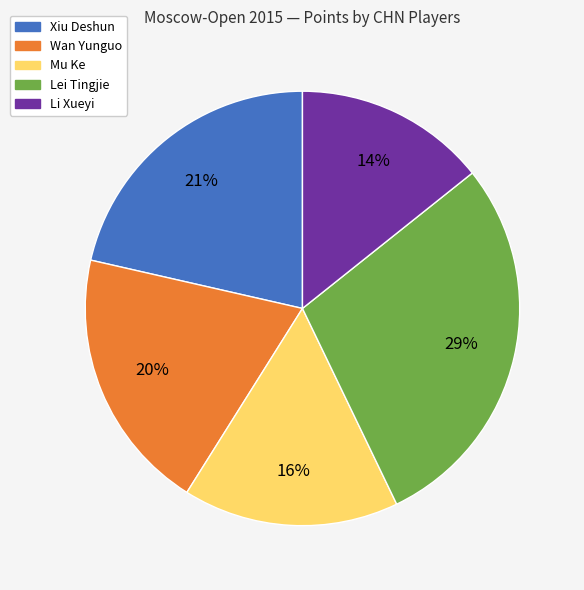

To the nearest percent, what is the difference between the Wan Yunguo and Lei Tingjie slice percentages?

9%